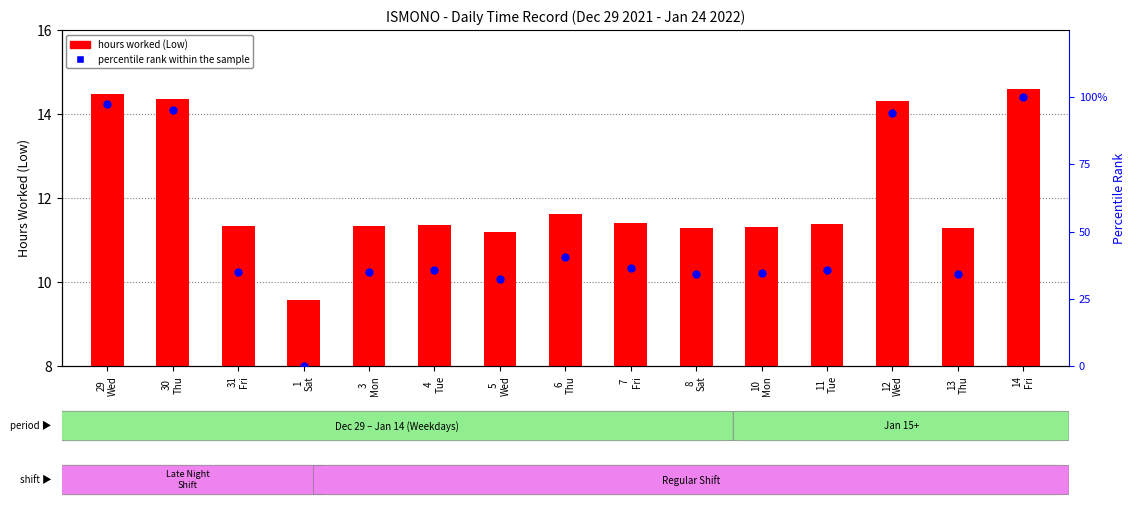

What are all the series names shown in the legend?

hours worked (Low), percentile rank within the sample